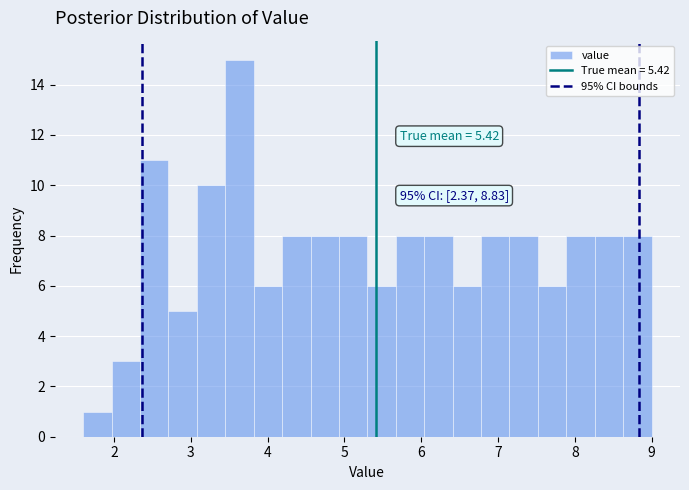

Read against the x-axis, roughly where is the centre of the tallest bar?

3.6